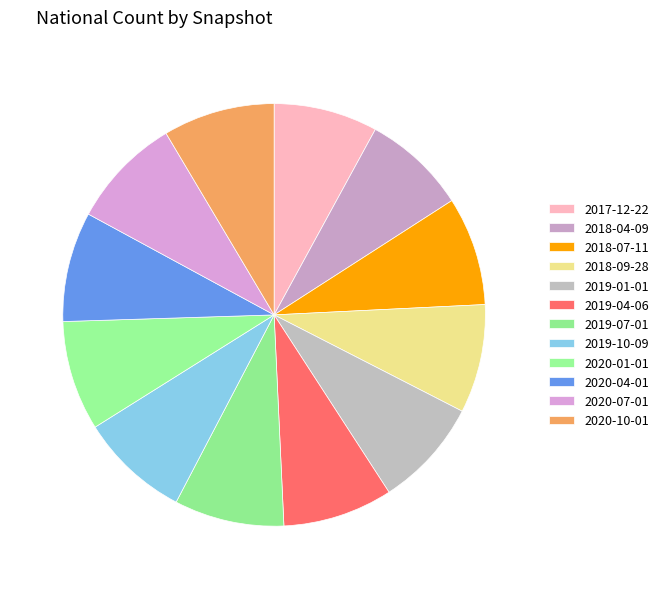

How many slices are in this pie chart?

12